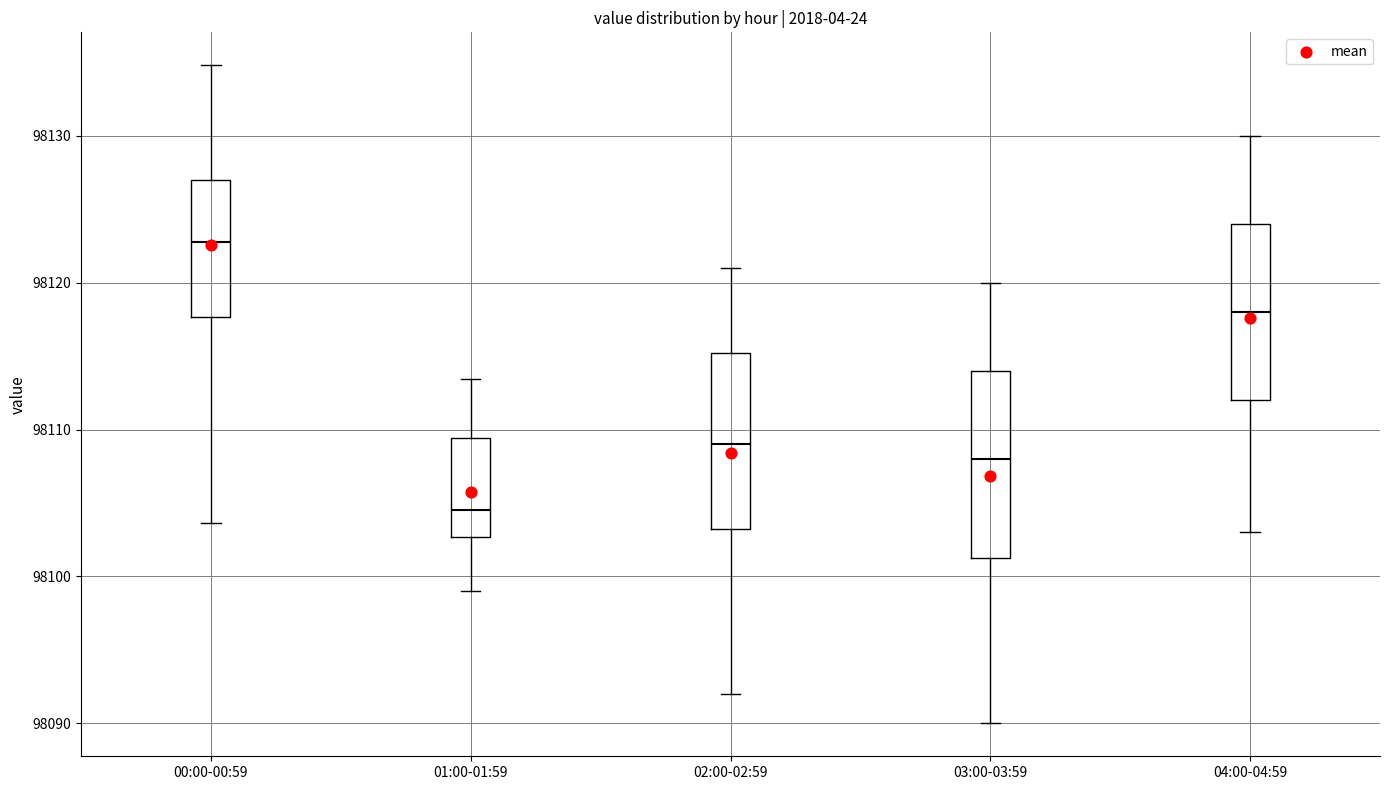

Which box has the highest median line?

00:00-00:59